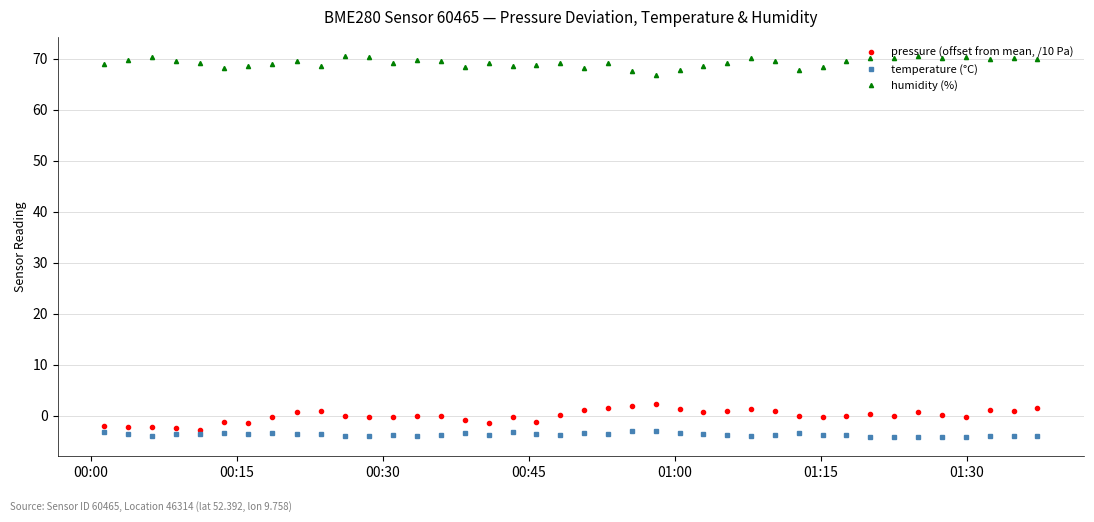

In pressure (offset from mean, /10 Pa), how many points are higher than both neighbors (excluding endpoints)?

9